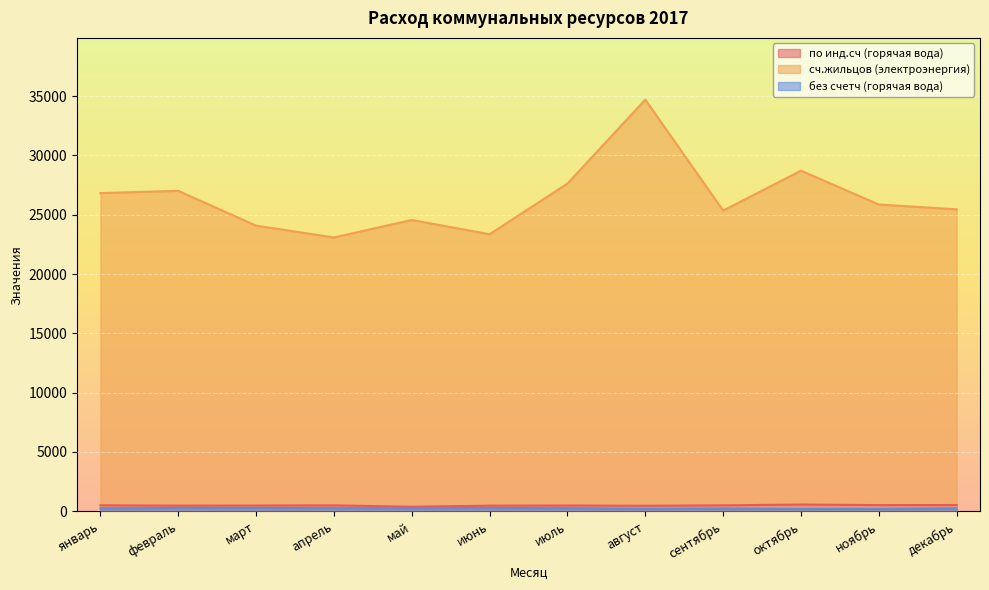

How many interior local valleys does the по инд.сч (горячая вода) series have?

4